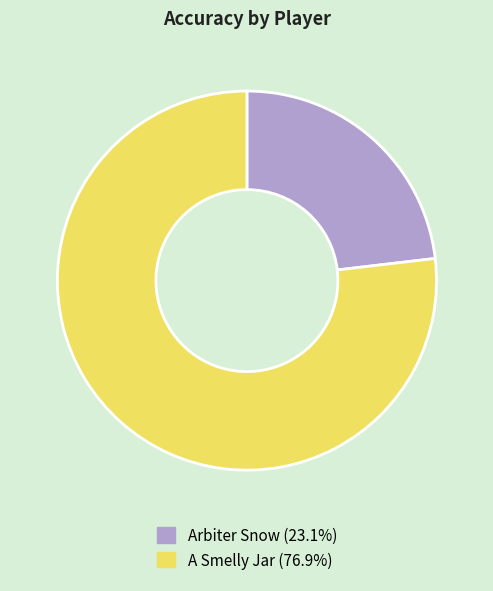

Which slice is the largest?

A Smelly Jar